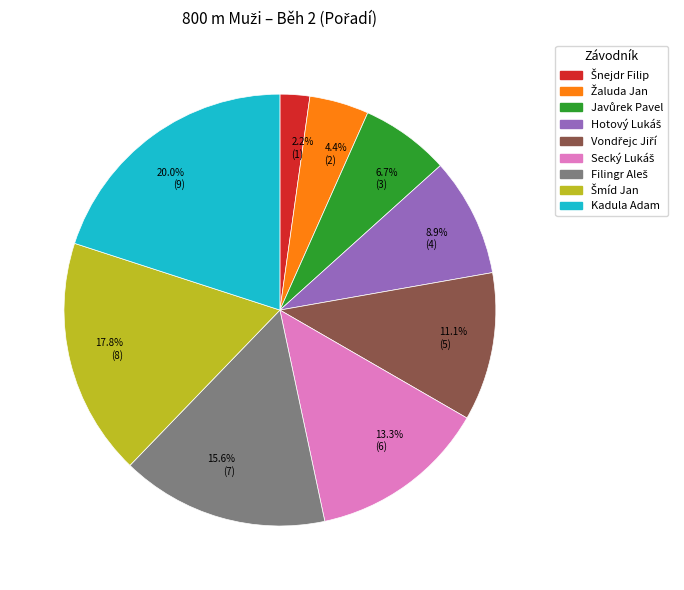

Rank the categories by value from lowest to highest.

2.2% (1), 4.4% (2), 6.7% (3), 8.9% (4), 11.1% (5), 13.3% (6), 15.6% (7), 17.8% (8), 20.0% (9)